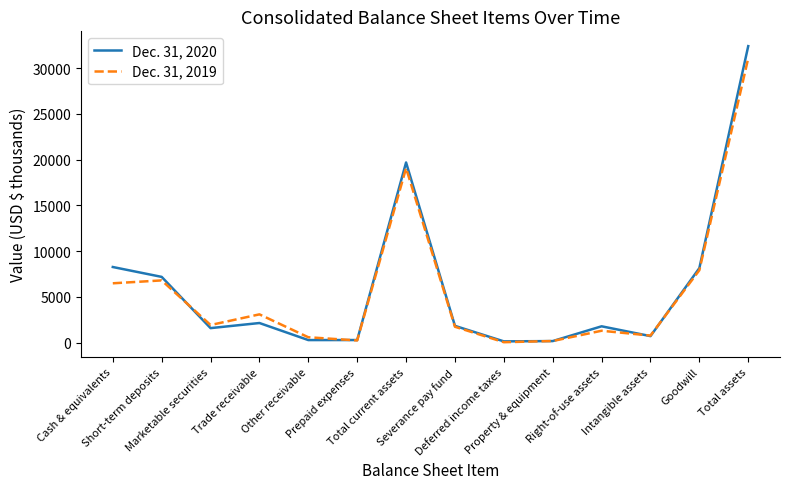

At which category is the sum across all series the highest?

Total assets